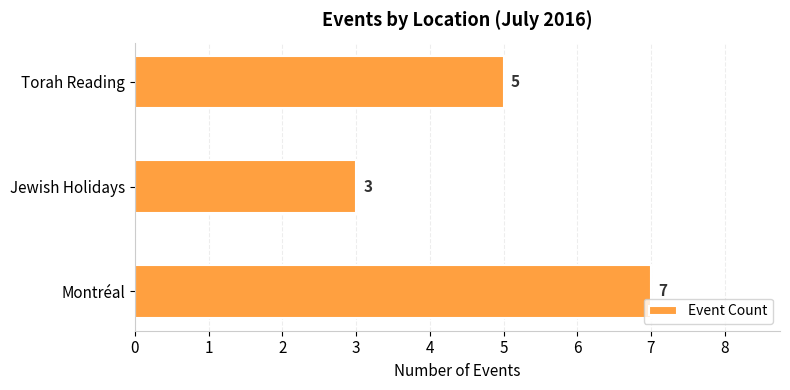

Is it true that the value at Torah Reading is 2?

False